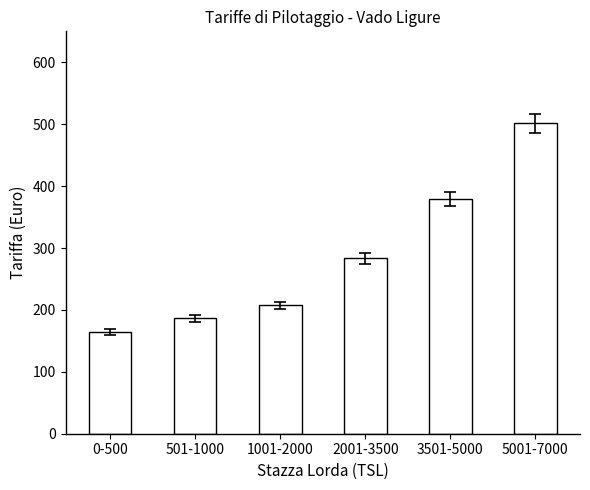

What is the label of the 4th bar from the right?

1001-2000